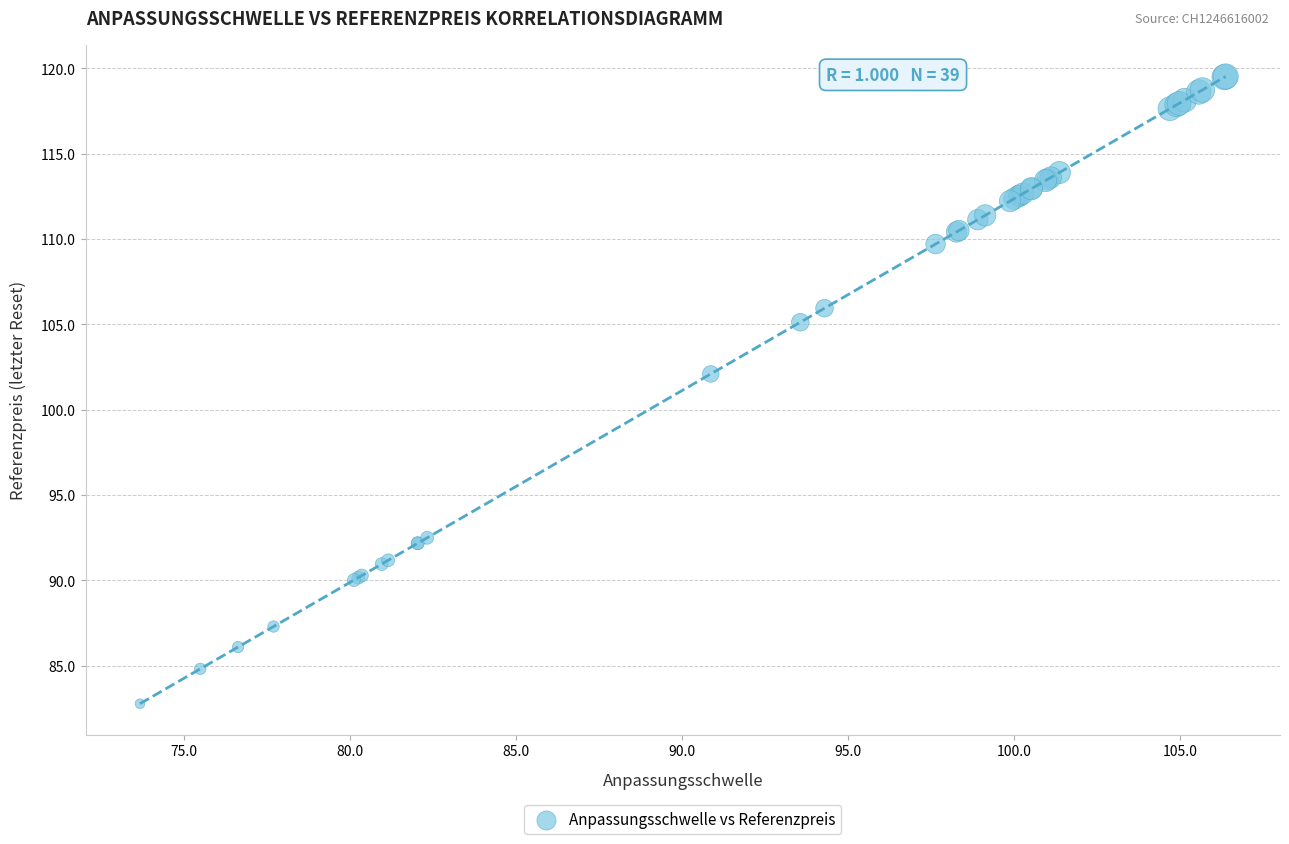

What Y value in the scatter plot is closest to 101?

102.1